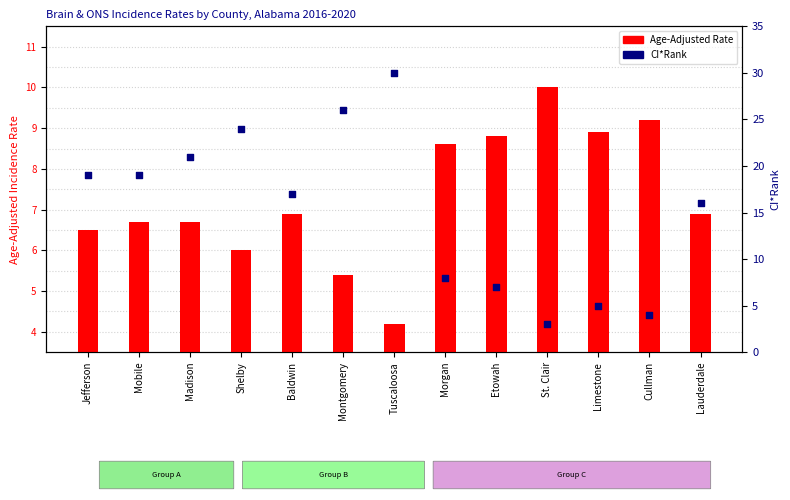

At how many categories does at least one series exceed 18?

6